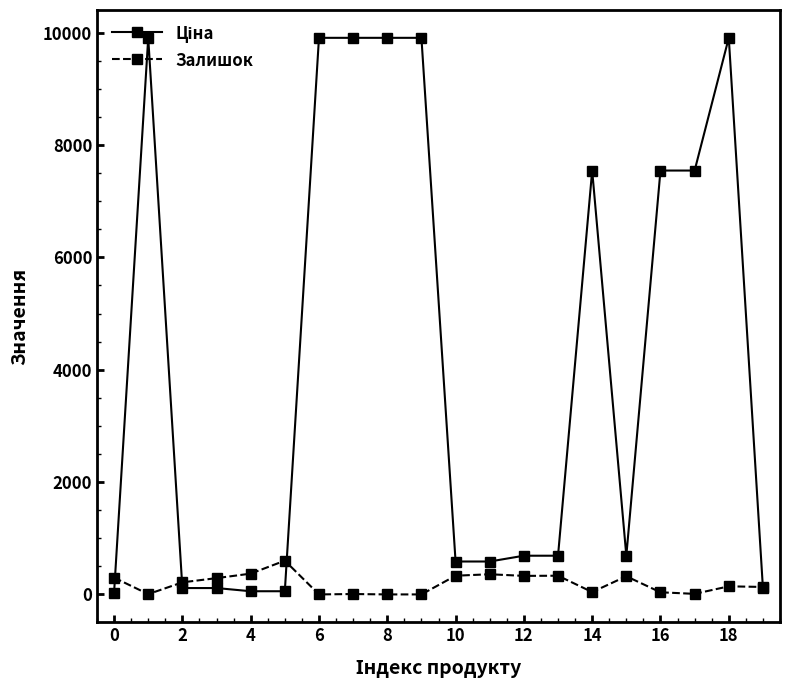

True or false: Залишок has more than 1 interior local peaks.

True